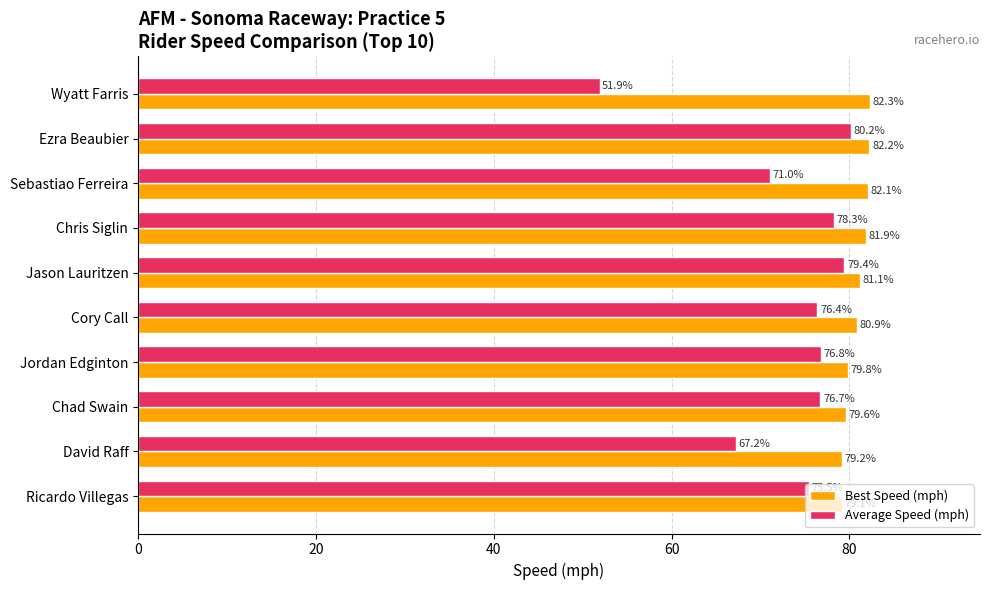

At which label is Best Speed (mph) closest to 80?

Jordan Edginton